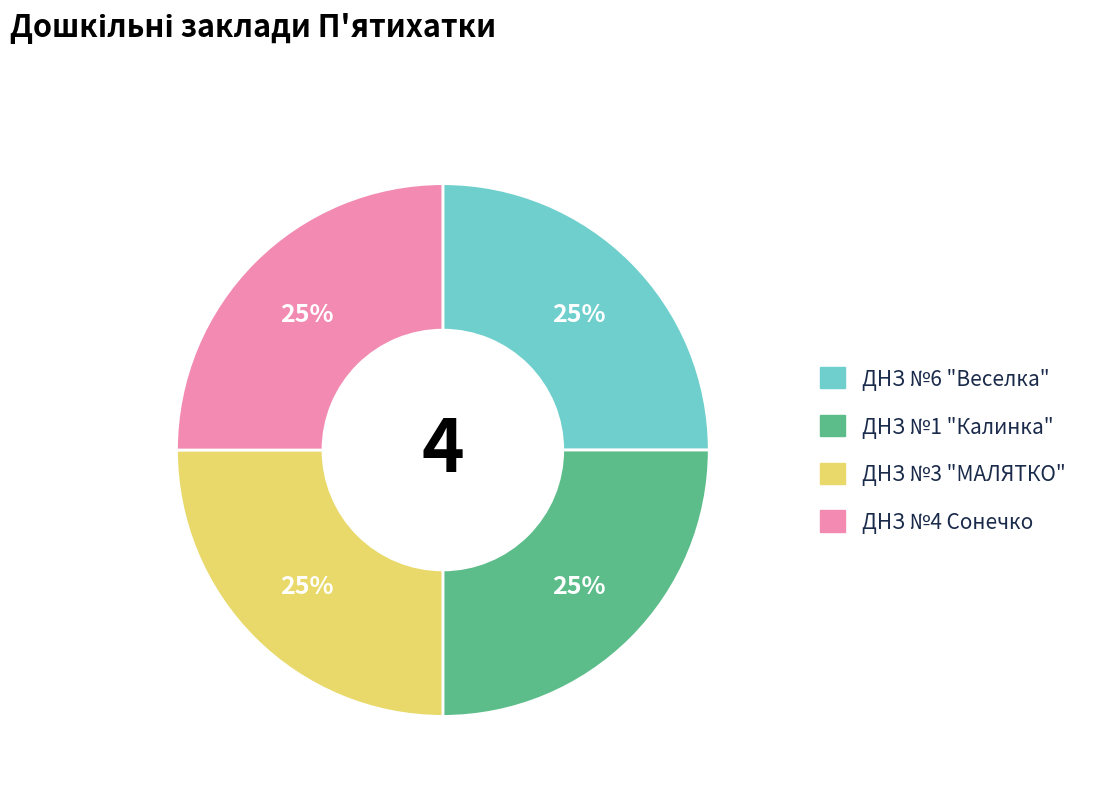

Count the number of slices in the pie.

4